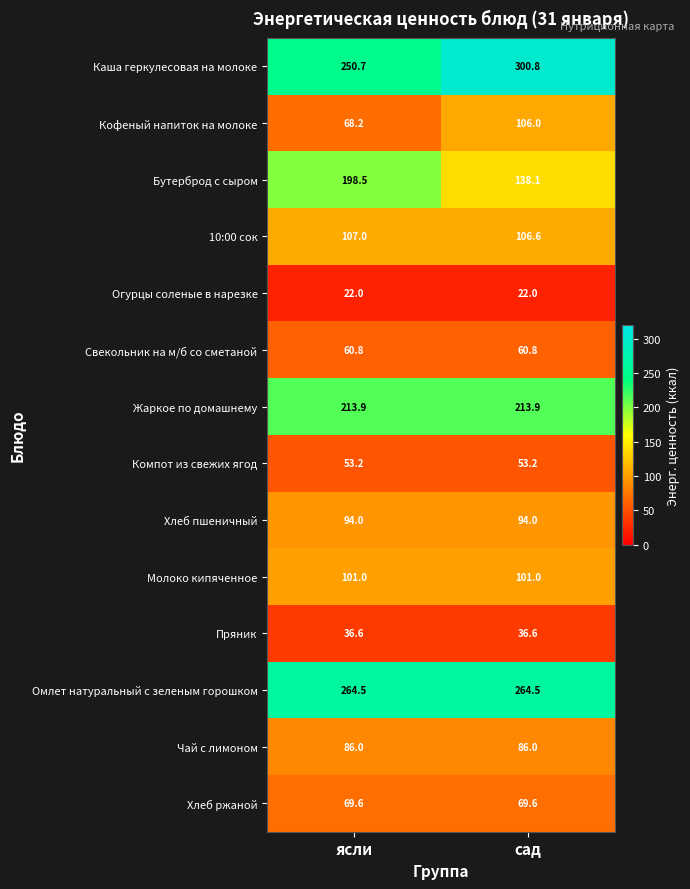

Which series changed the most between ясли and сад?

Бутерброд с сыром